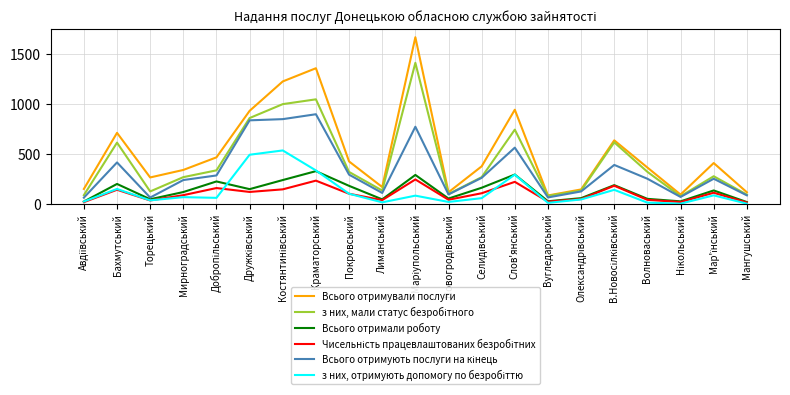

What is the difference between the highest and lowest values at Мирноградський?

272